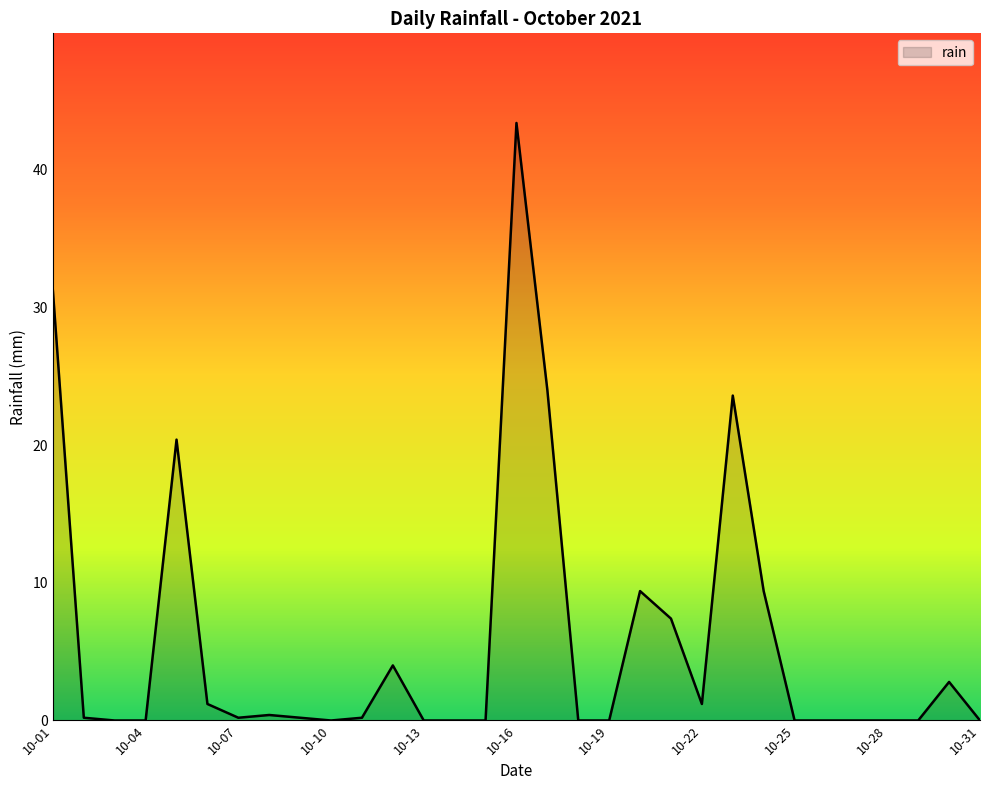

What is the greatest value displayed?

43.4